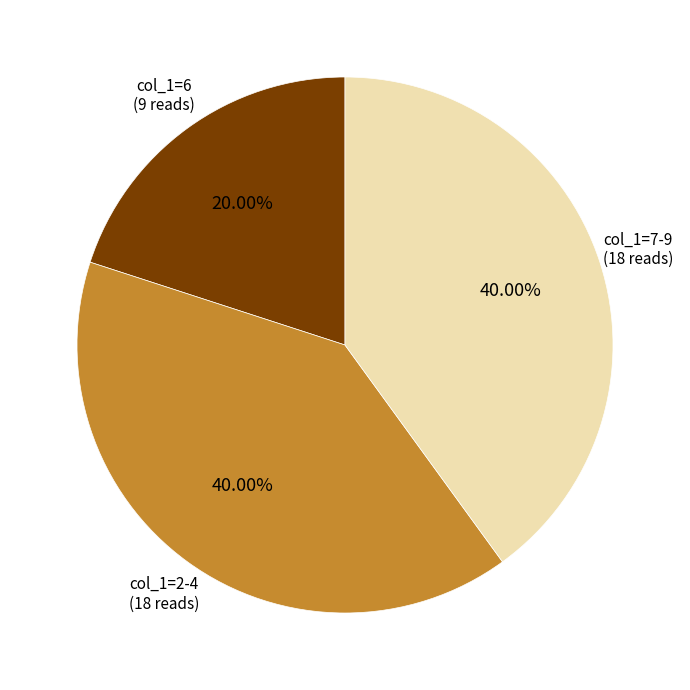

Does any single category account for the majority?

No